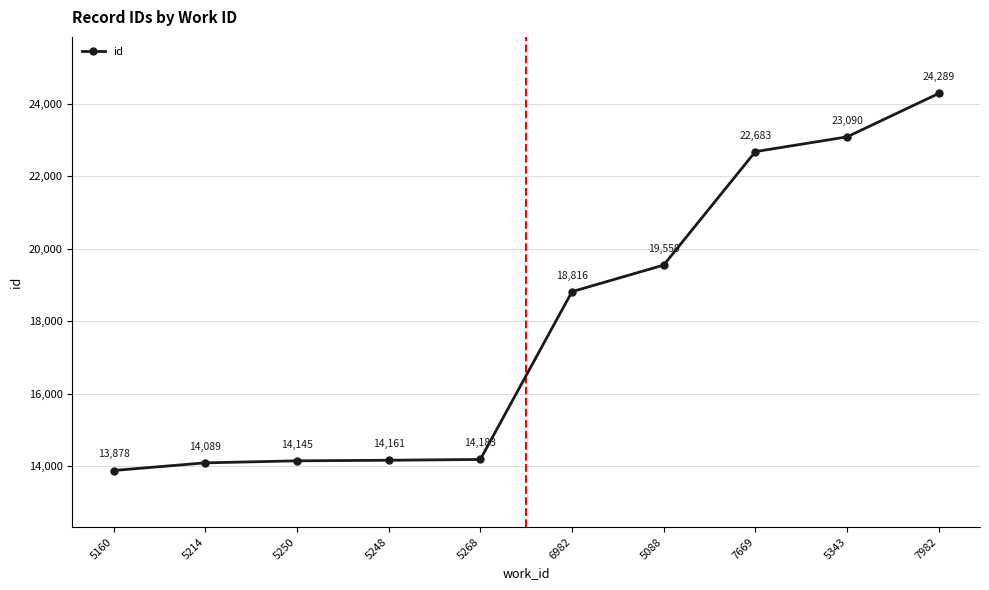

Reading left to right, extract all data points from this chart.

13878	14089	14145	14161	14183	18816	19550	22683	23090	24289